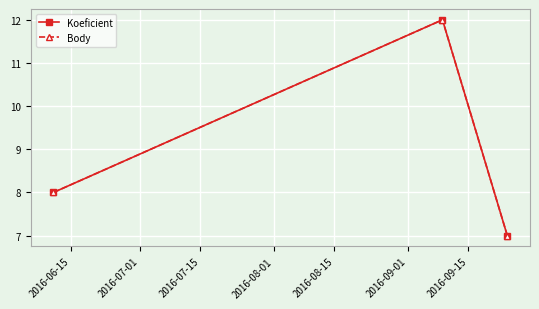

Is this an area chart (filled region under the line)?

No